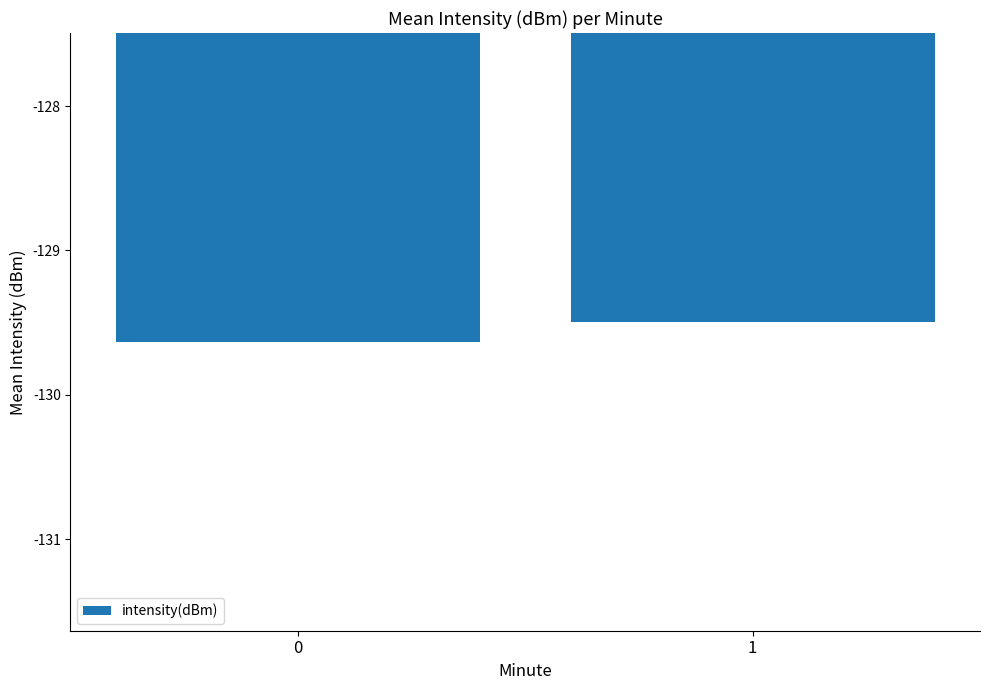

The chart shows a value of -129.6 at 0. True or false?

True